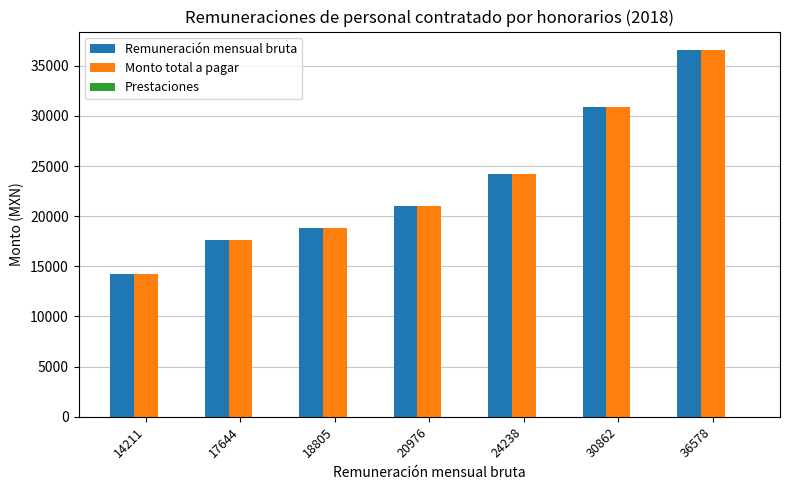

Rank the categories by Remuneración mensual bruta value from highest to lowest.

36578, 30862, 24238, 20976, 18805, 17644, 14211